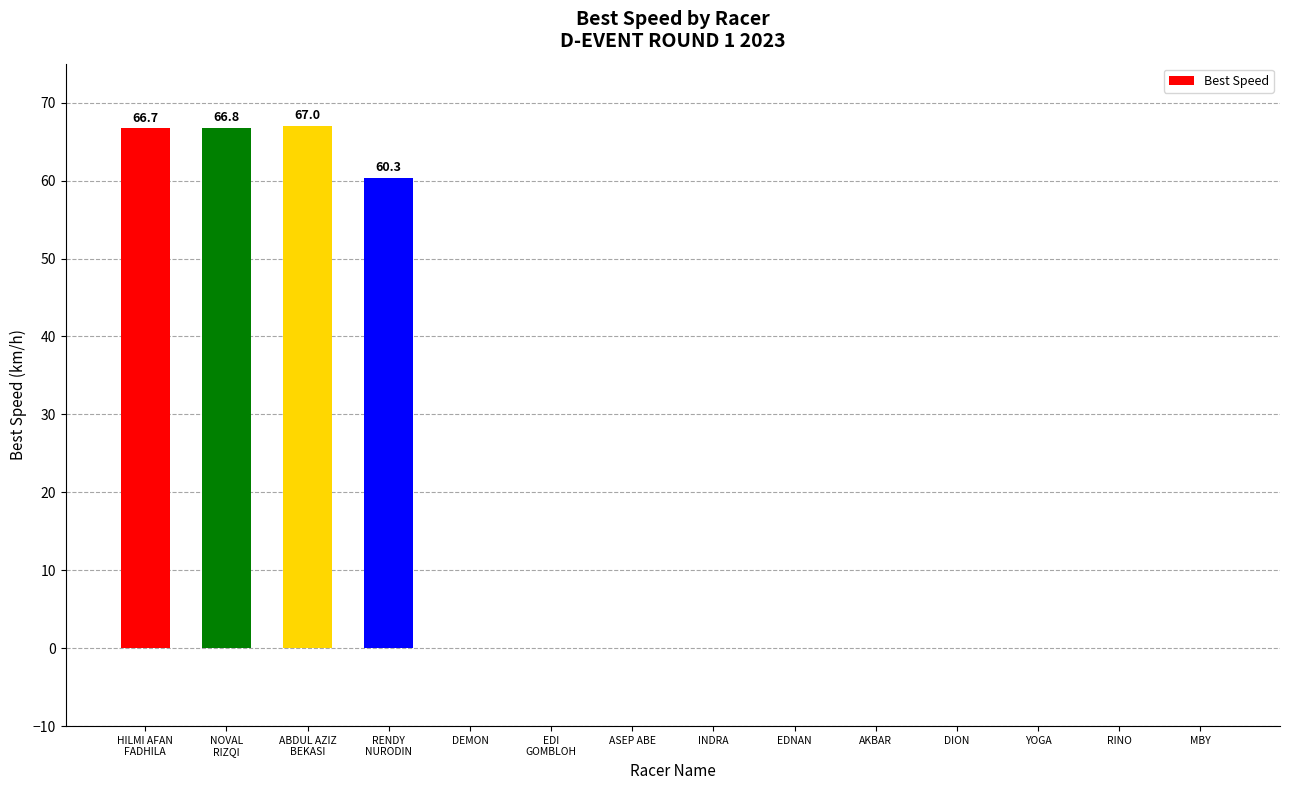

What is the sum of all values?

260.8